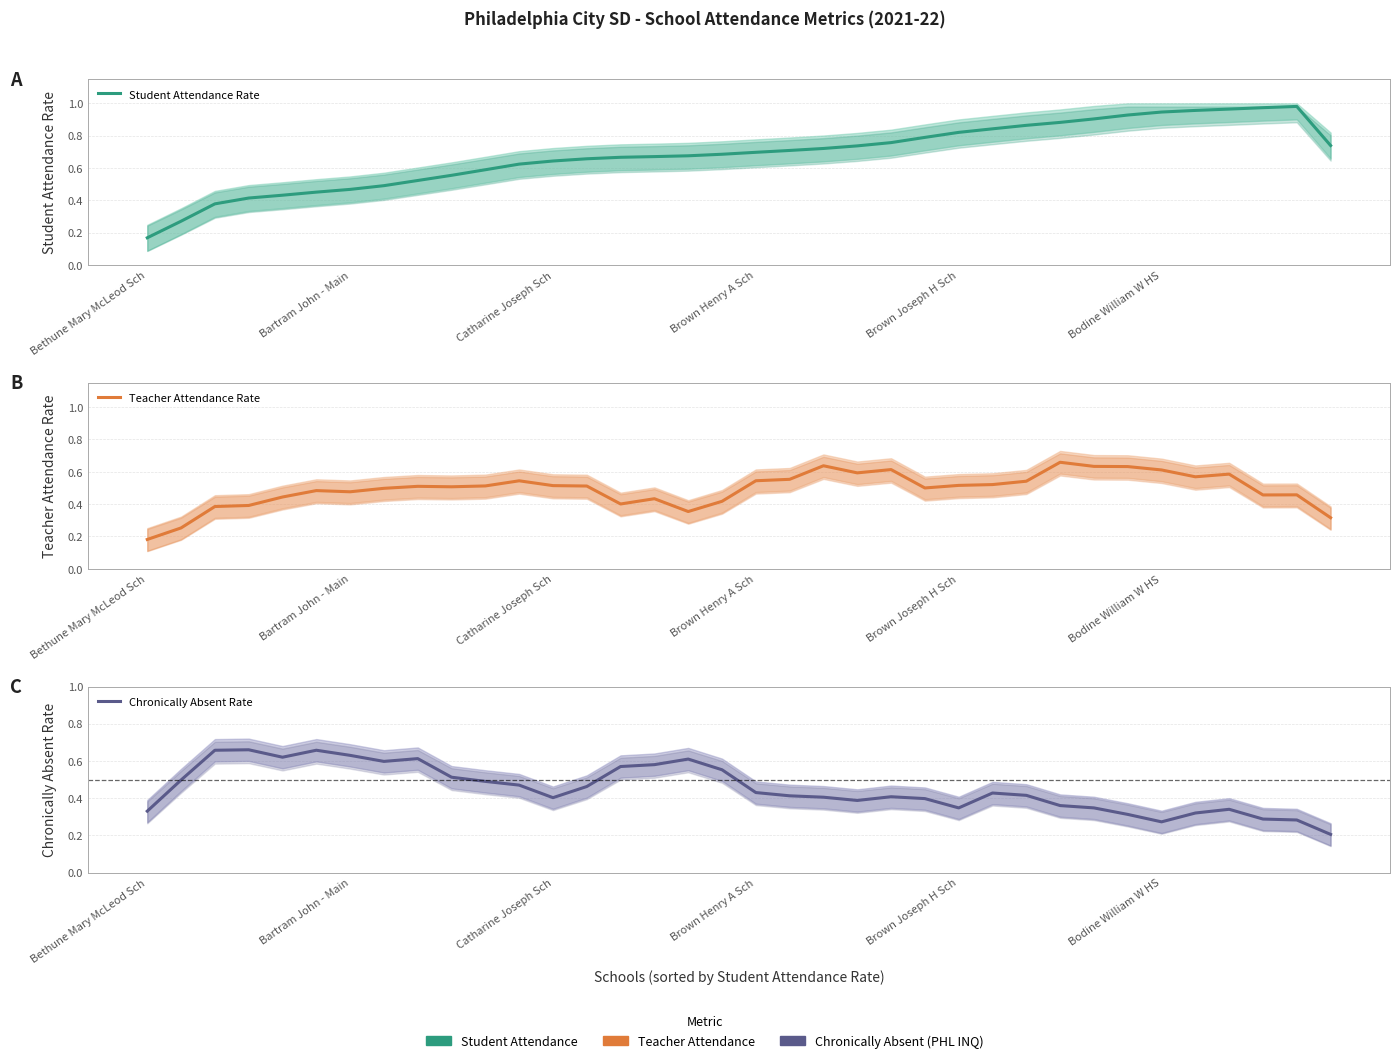

Which series changed the most between 12 and 17?

Chronically Absent Rate